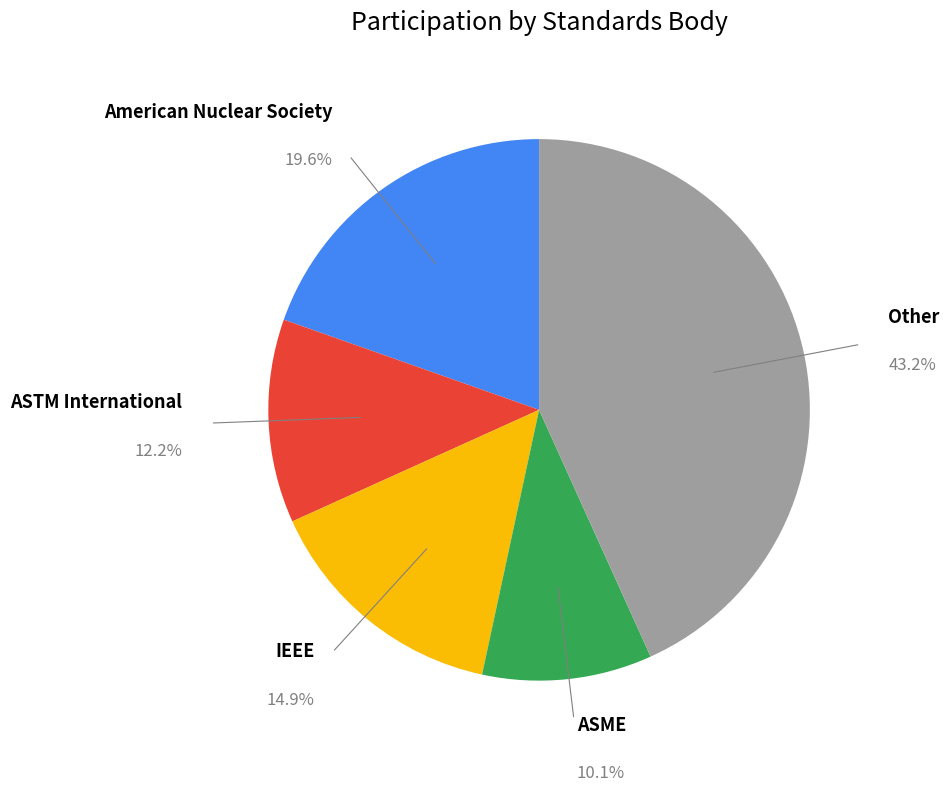

How many segments does this pie chart have?

5